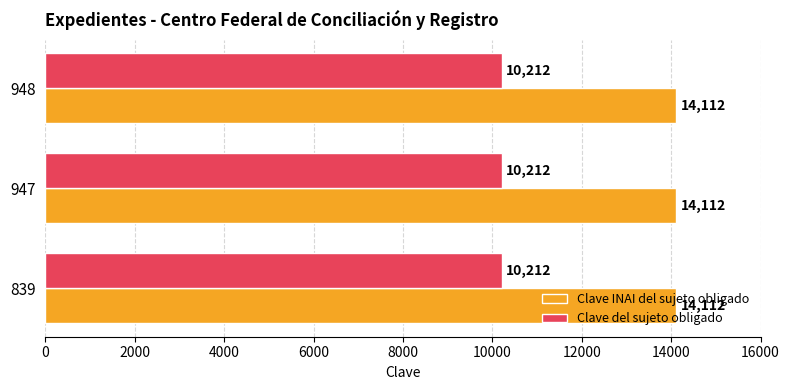

At how many categories does at least one series exceed 12311?

3